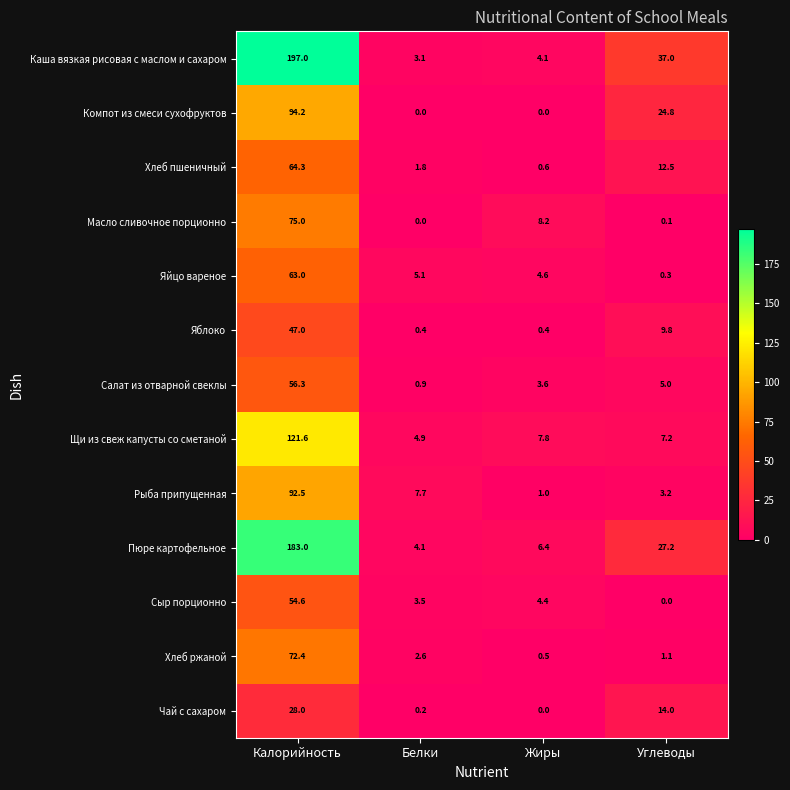

Which category has the highest value in the Компот из смеси сухофруктов series?

Калорийность